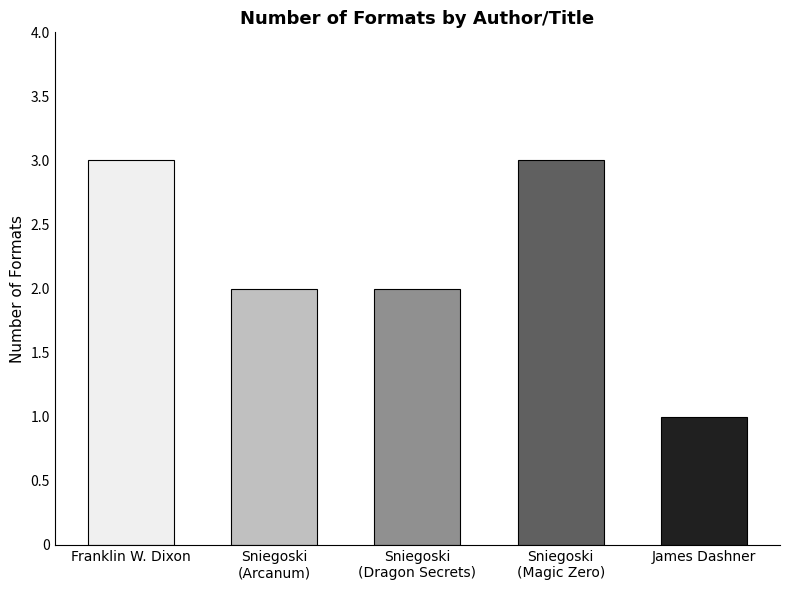

Reading left to right, list all the values displayed in this chart.

Franklin W. Dixon=3	Sniegoski
(Arcanum)=2	Sniegoski
(Dragon Secrets)=2	Sniegoski
(Magic Zero)=3	James Dashner=1